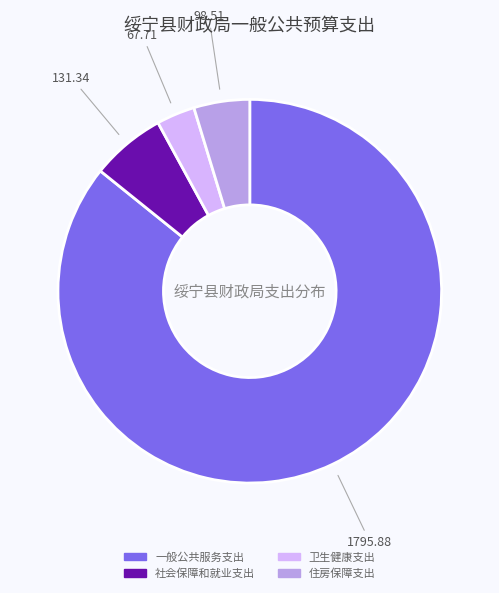

Combined, do 社会保障和就业支出 and 卫生健康支出 account for over 50%?

No